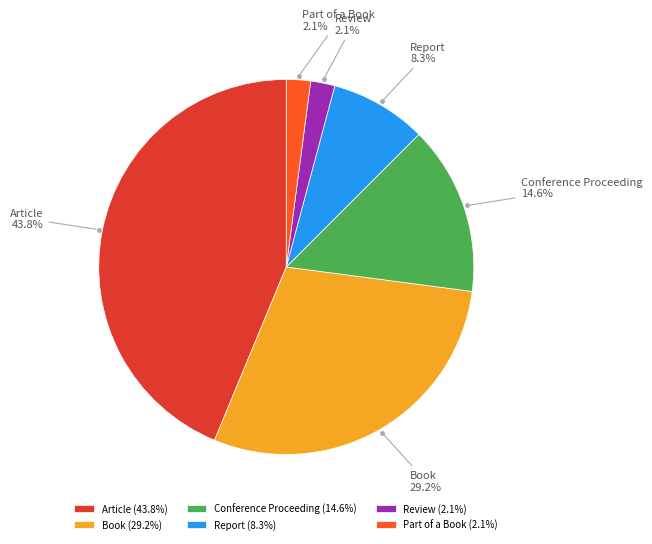

What is the largest slice in the pie chart?

Article